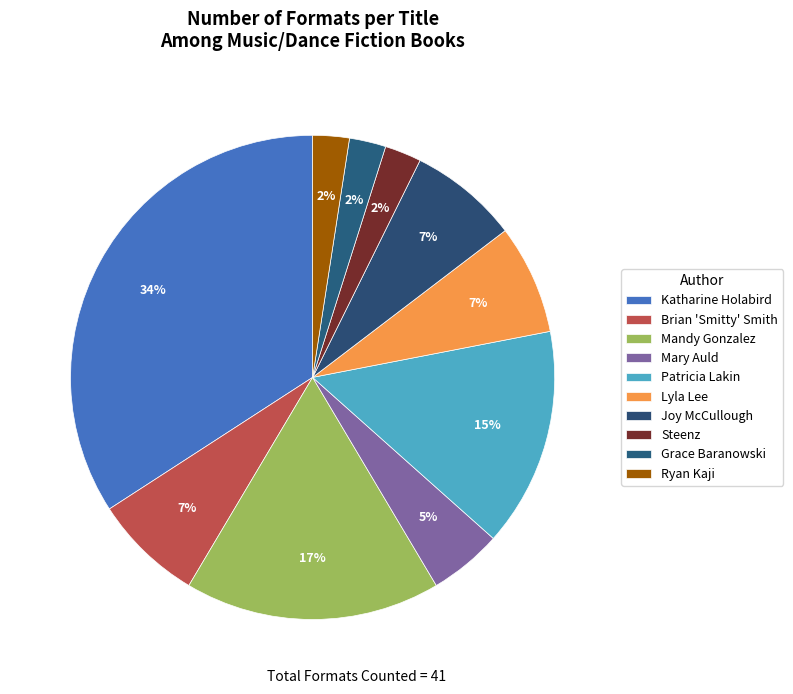

How many segments does this pie chart have?

10